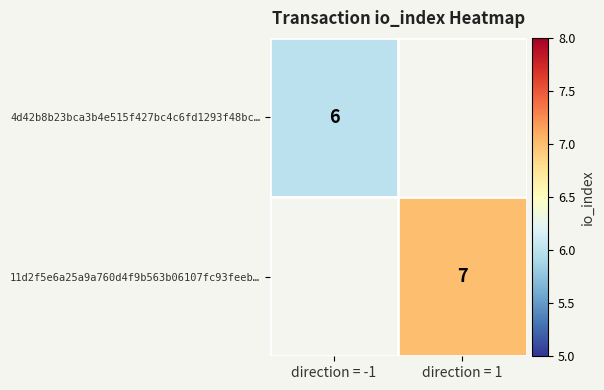

Rank the categories by 4d42b8b23bca3b4e515f427bc4c6fd1293f48bc… value from highest to lowest.

direction = -1, direction = 1